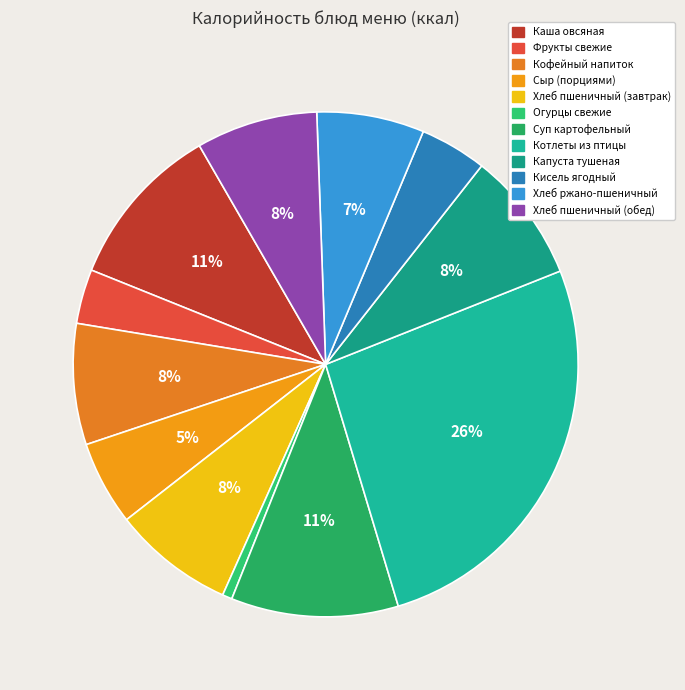

Does Каша овсяная account for over 50% of the chart?

No